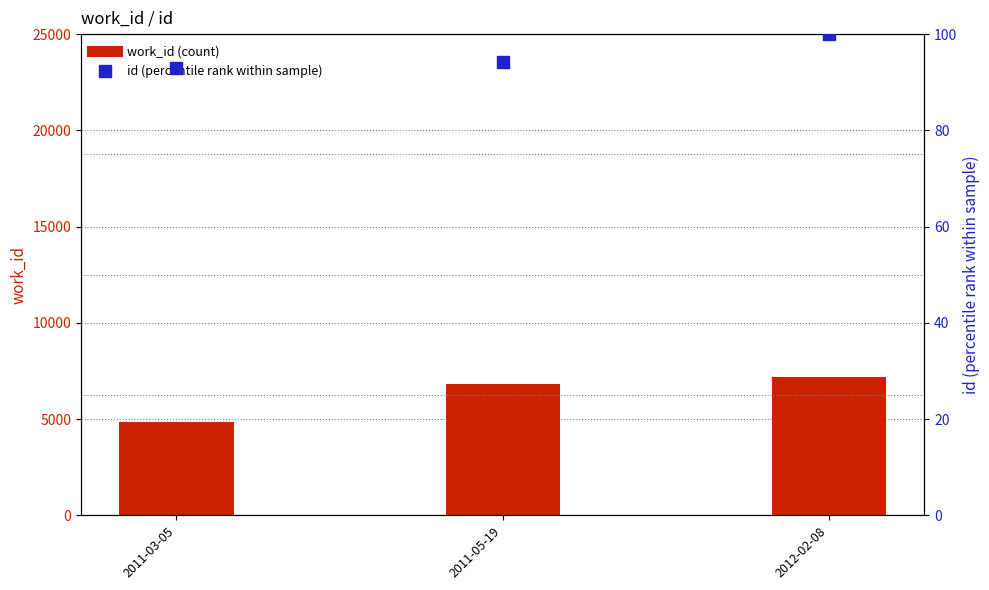

At how many categories does at least one series exceed 2188?

3